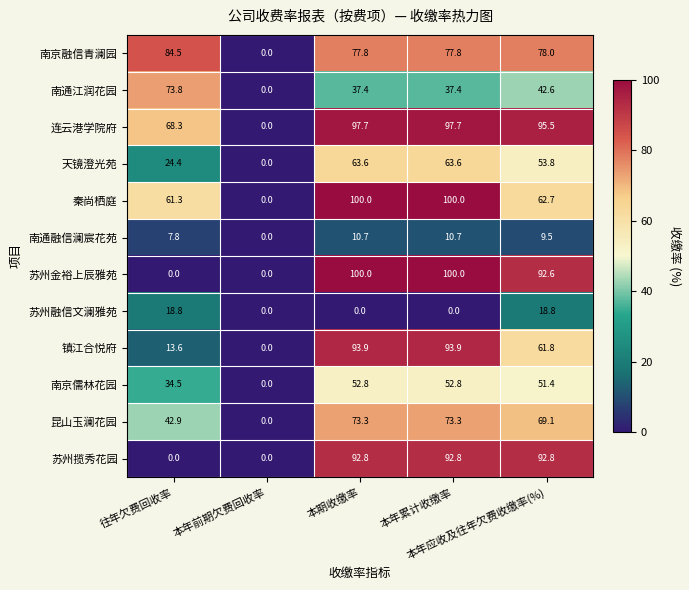

How many categories are shown in the chart?

5